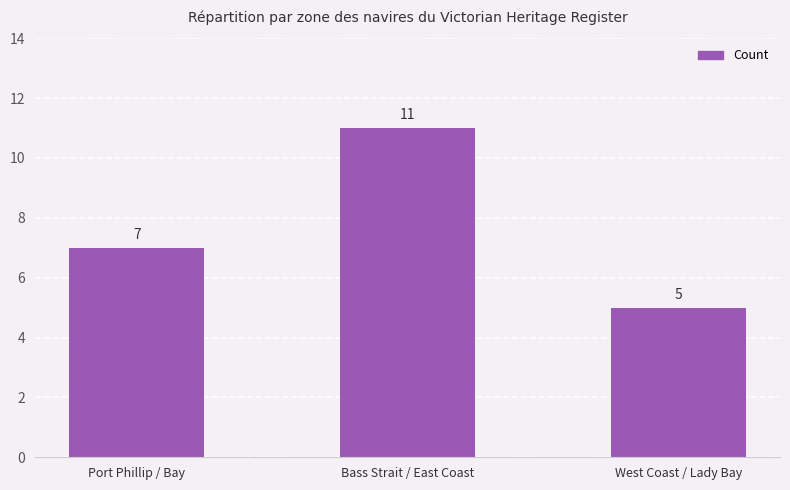

How many distinct data groups are displayed?

1